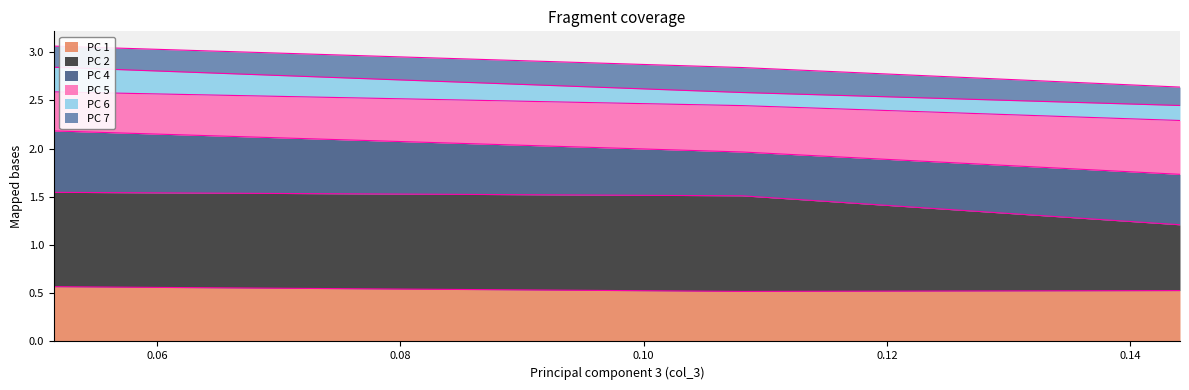

At which label is 2 closest to 1?

0.1441